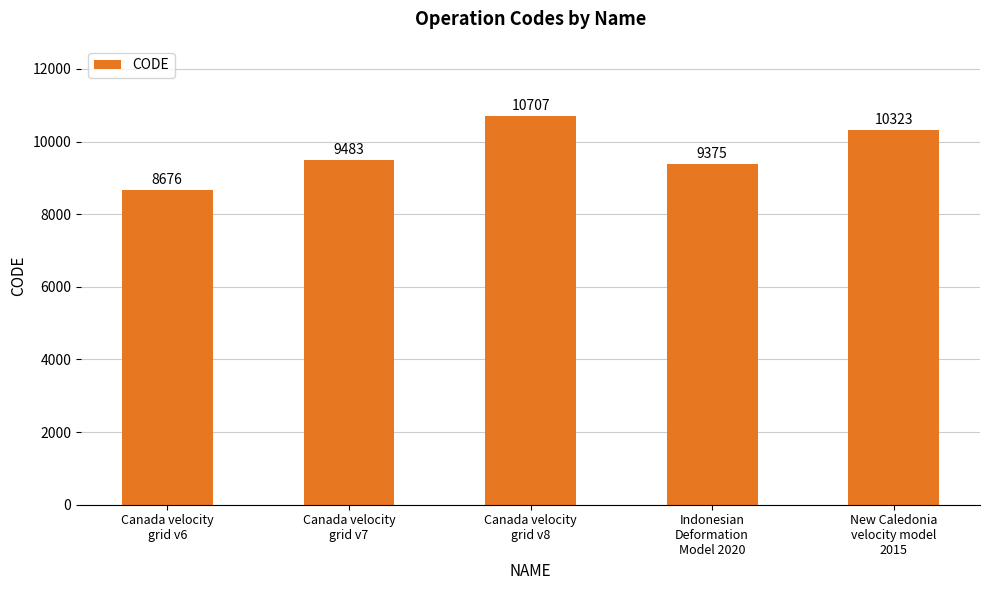

What is the change in value from Canada velocity
grid v6 to Canada velocity
grid v7?

+807